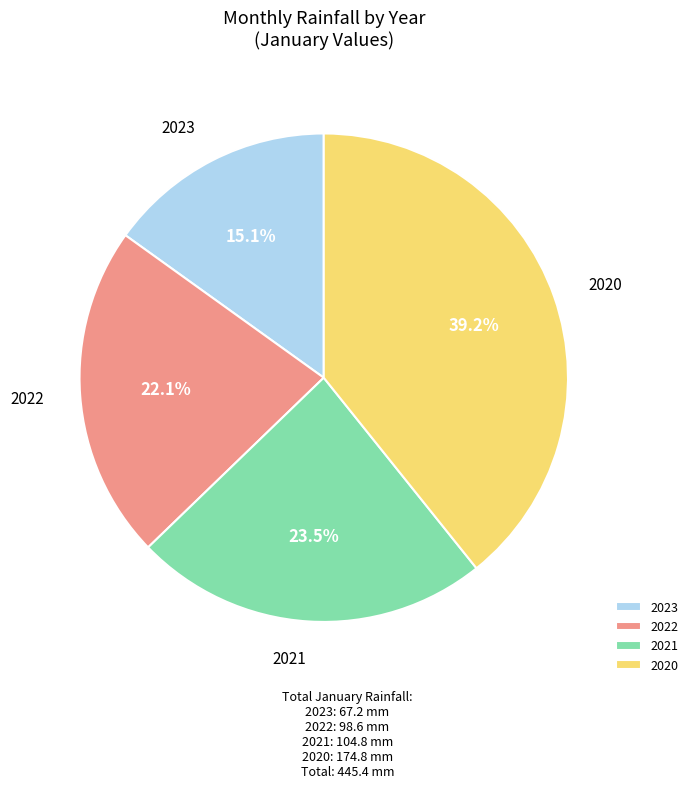

Does any single category account for the majority?

No